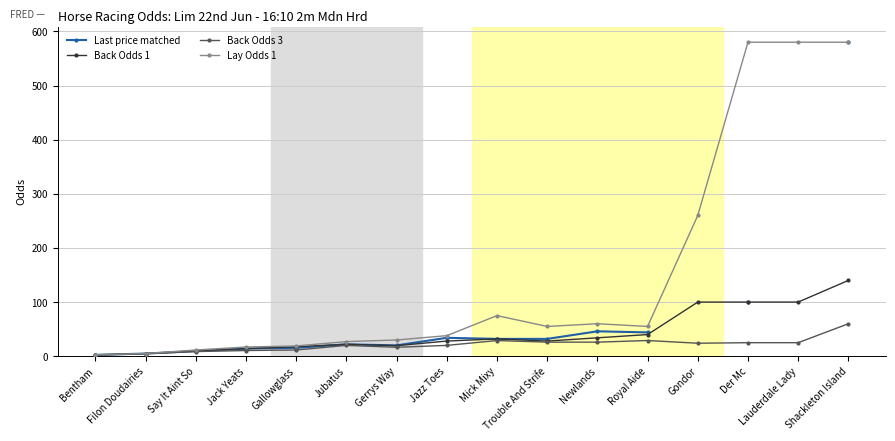

Is this an area chart (filled region under the line)?

No